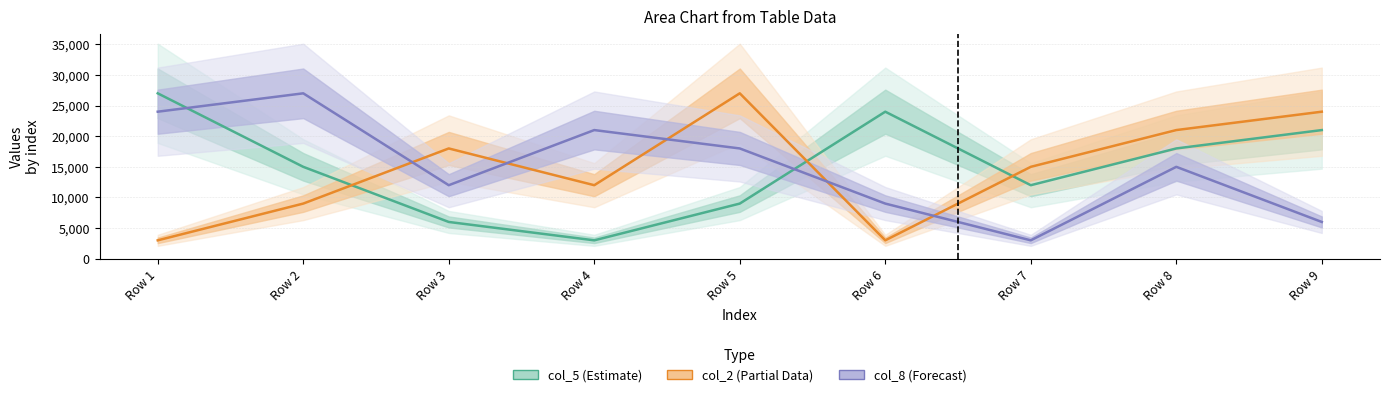

True or false: col_5 (Estimate) has more than 1 points higher than both neighbors.

False